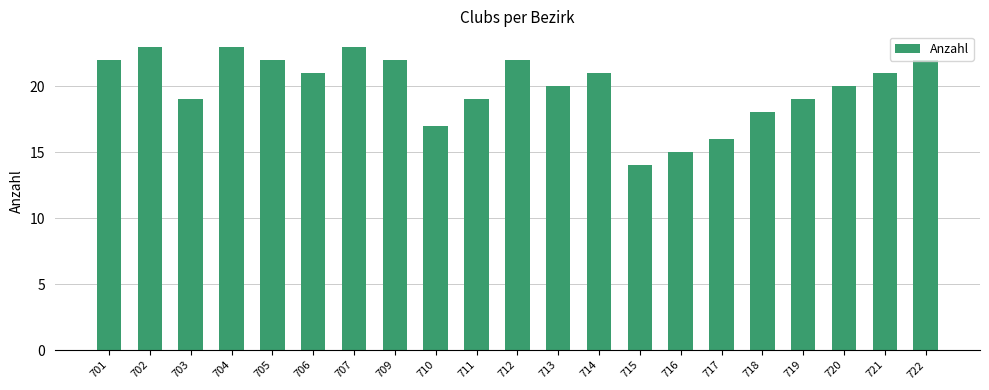

Is it true that the value at 714 is 21?

True